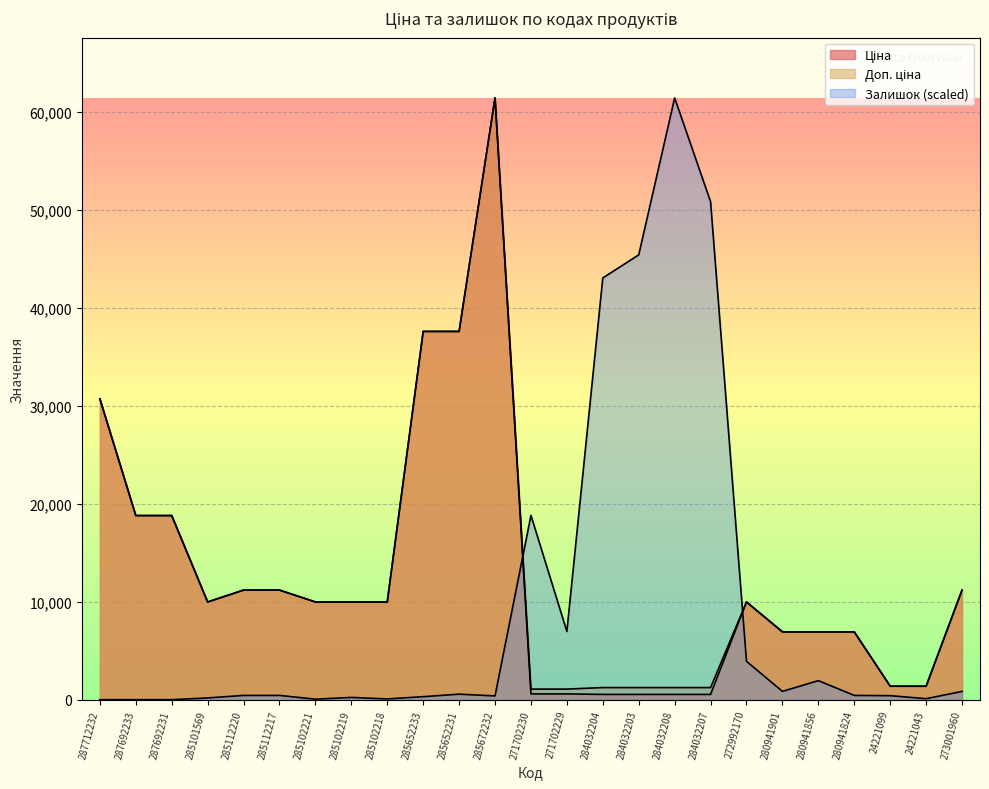

Reading left to right, extract all data points from this chart.

Ціна: 287712232=30717.1	287692233=18796.8	287692231=18796.8	285101569=9975.0	285112220=11188.2	285112217=11188.2	285102221=9975.0	285102219=9975.0	285102218=9975.0	285652233=37593.6	285652231=37593.6	285672232=61434.3	271702230=589.9	271702229=589.9	284032204=539.0	284032203=539.0	284032208=539.0	284032207=539.0	272992170=9975.0	280941901=6925.7	280941856=6925.7	280941824=6925.7	24221099=1375.4	24221043=1375.4	273001960=11188.2
Доп. ціна: 287712232=30717.1	287692233=18796.8	287692231=18796.8	285101569=9975.0	285112220=11188.2	285112217=11188.2	285102221=9975.0	285102219=9975.0	285102218=9975.0	285652233=37593.6	285652231=37593.6	285672232=61434.3	271702230=1081.7	271702229=1081.7	284032204=1235.4	284032203=1235.4	284032208=1235.4	284032207=1235.4	272992170=9975.0	280941901=6925.7	280941856=6925.7	280941824=6925.7	24221099=1375.0	24221043=1375.0	273001960=11188.2
Залишок: 287712232=0.0	287692233=0.0	287692231=0.0	285101569=179.2	285112220=435.2	285112217=435.2	285102221=51.2	285102219=230.4	285102218=76.8	285652233=307.2	285652231=563.1	285672232=384.0	271702230=18814.2	271702229=6962.5	284032204=43055.2	284032203=45410.2	284032208=61434.3	284032207=50836.9	272992170=3916.4	280941901=844.7	280941856=1945.4	280941824=435.2	24221099=409.6	24221043=102.4	273001960=844.7